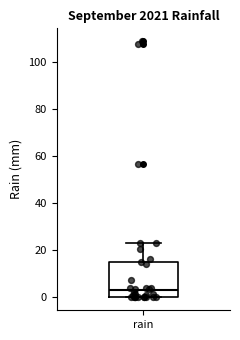

Read this box plot against the y-axis: the position of the median line, the range covered by the box, and the ends of both whiskers. The values are not printed on the chart, so give them approximately, as read against the axis.

median 4, box 0 to 16, whiskers 0 to 24